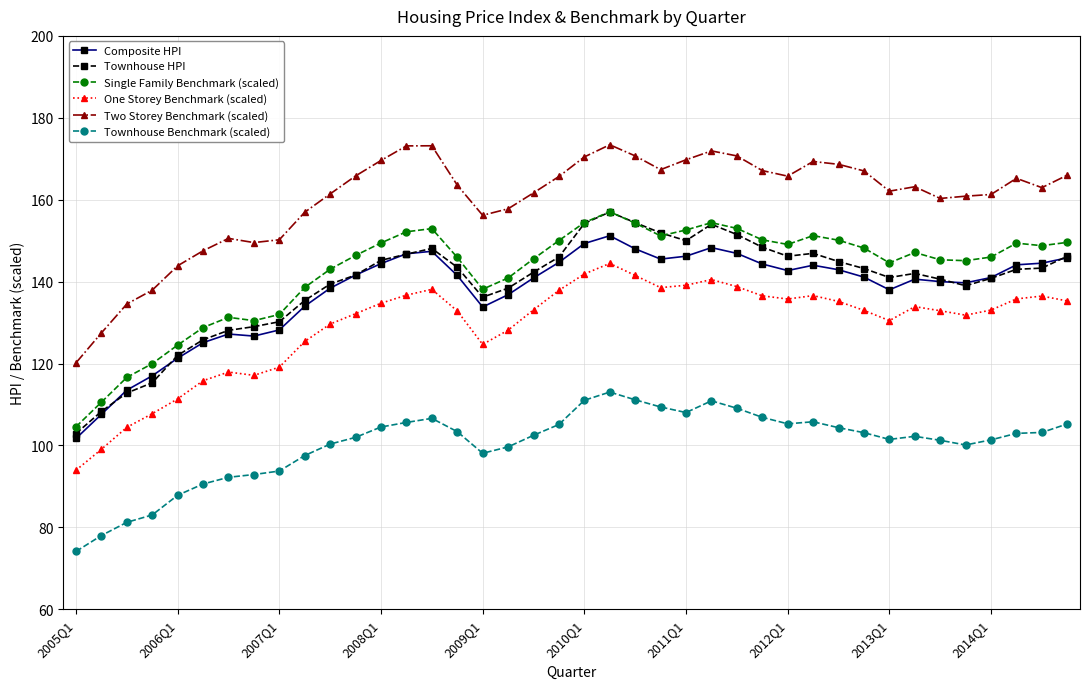

True or false: Townhouse HPI and One Storey Benchmark (scaled) cross at least once.

False